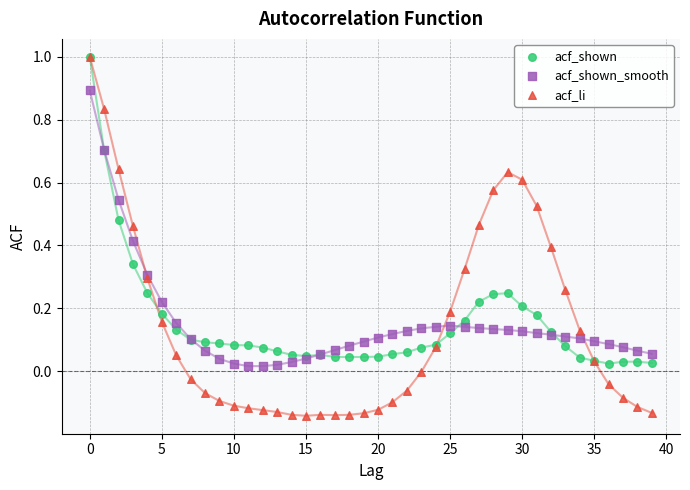

Which series has the largest Y range (max minus min)?

acf_li